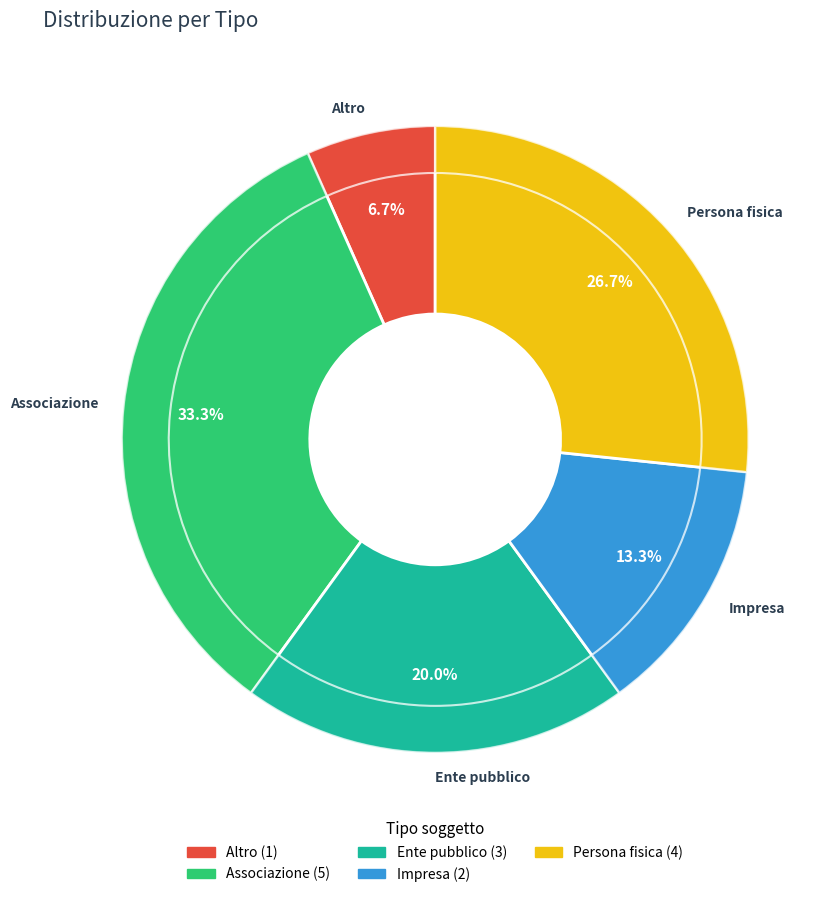

To the nearest percent, what is the difference between the Ente pubblico and Impresa slice percentages?

7%